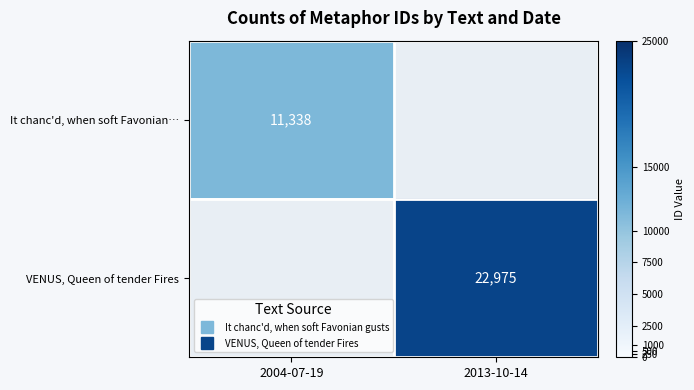

Which has a higher value, 2013-10-14 or 2004-07-19?

2004-07-19